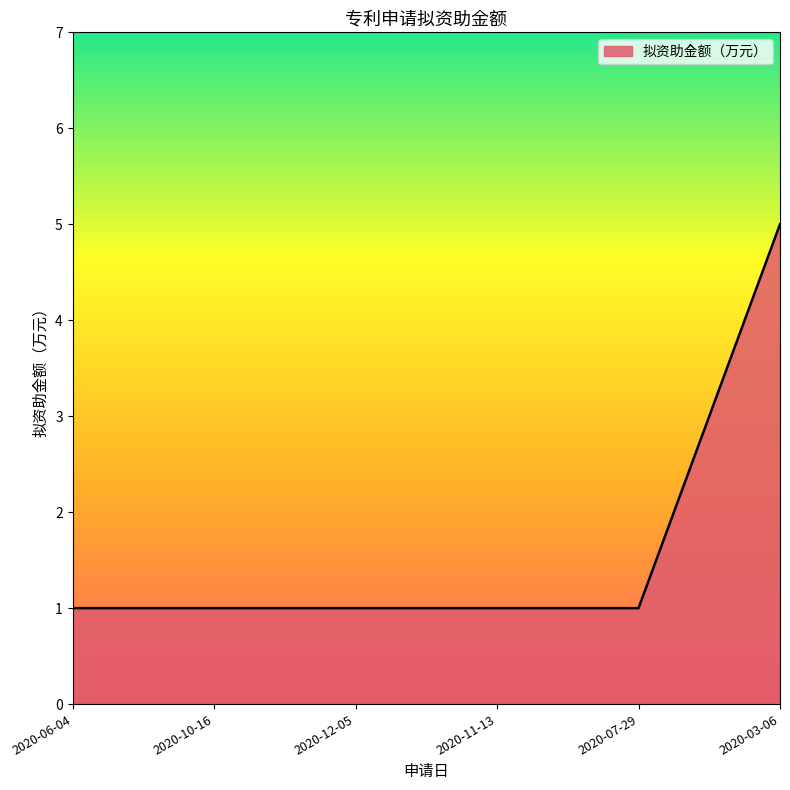

How many categories are shown in the chart?

6